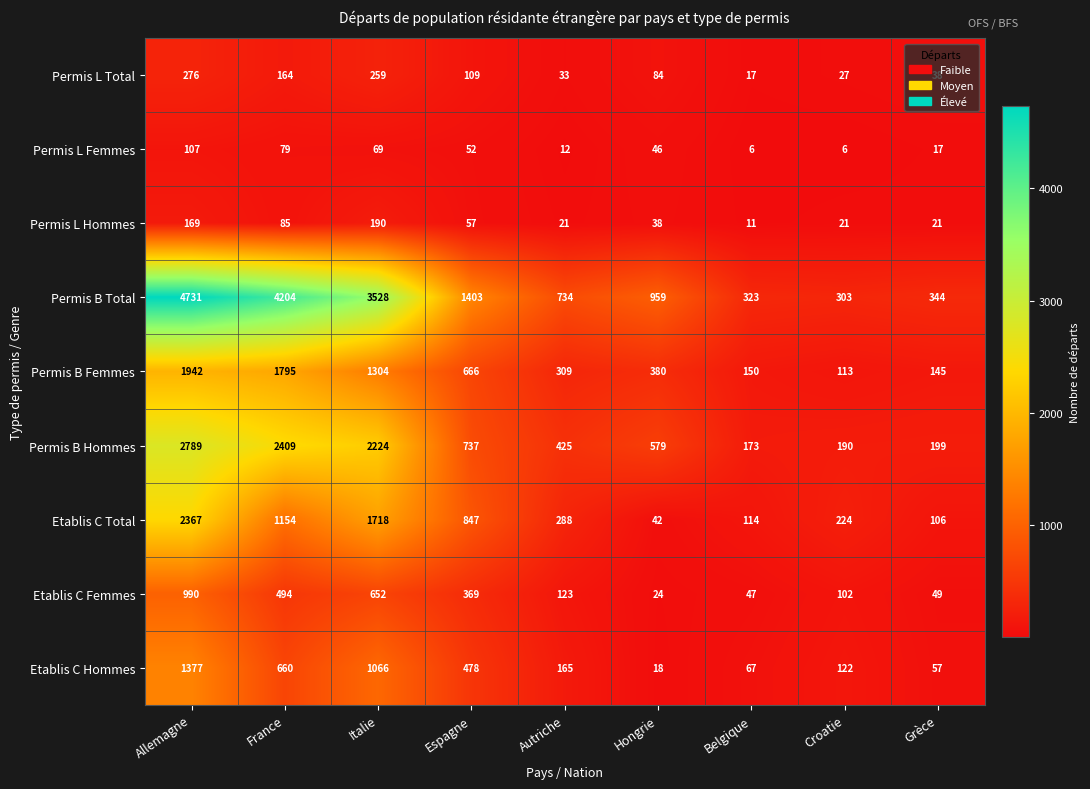

At which category is the sum across all series the highest?

Allemagne